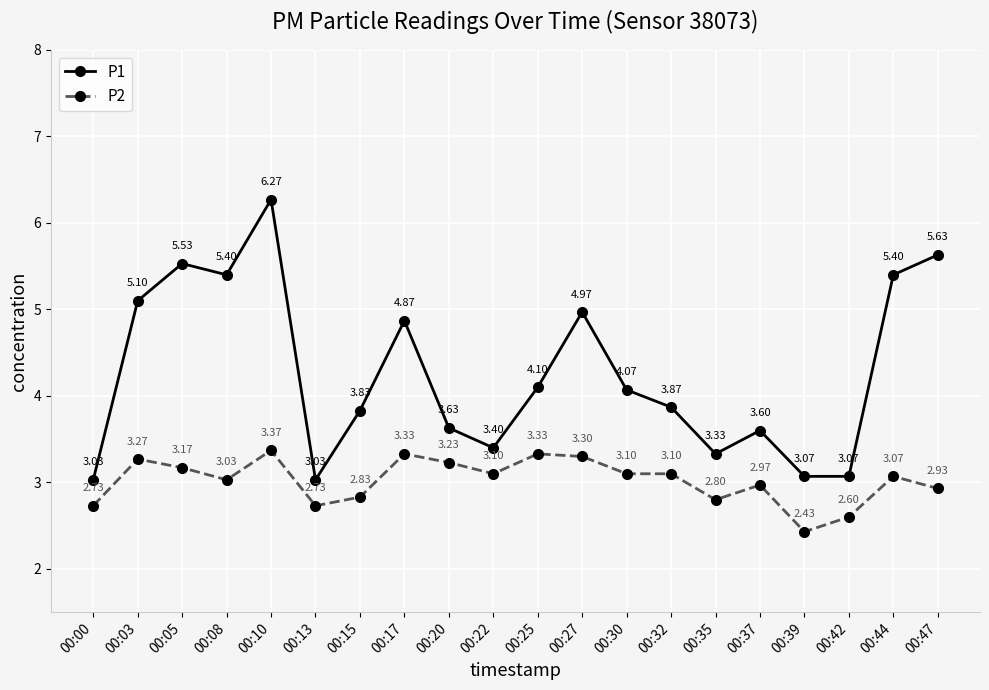

At how many categories does at least one series exceed 5?

6